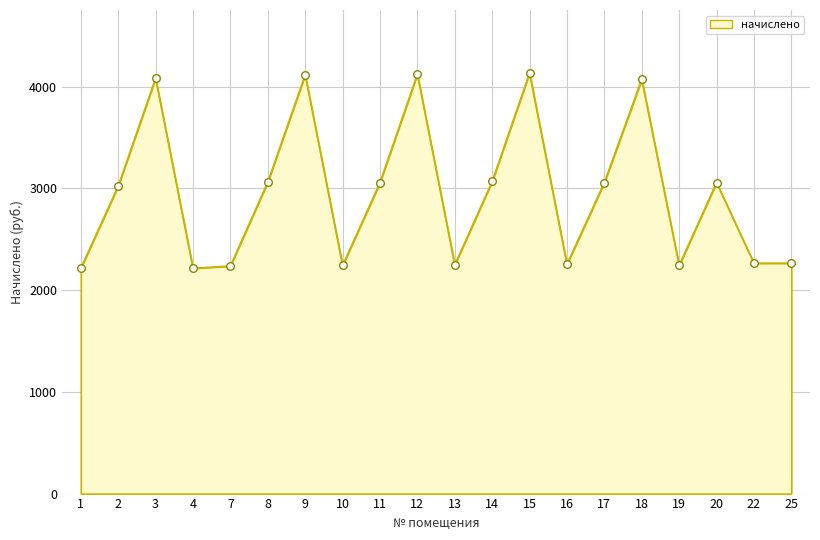

Which has a higher value, 19 or 8?

8